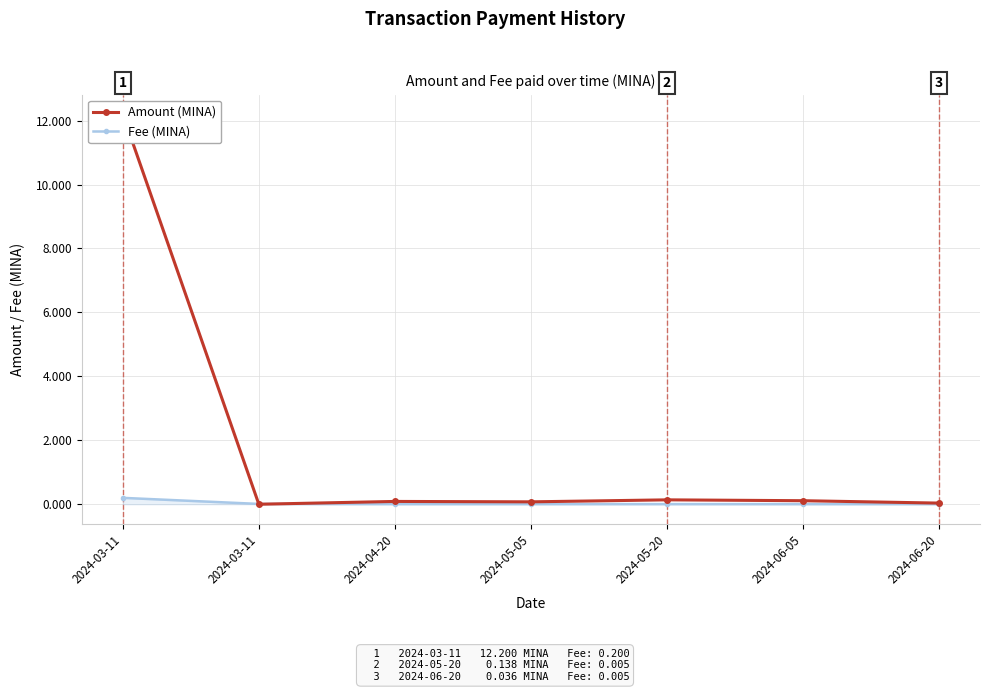

List the series in order of their overall mean, highest first.

Amount (MINA), Fee (MINA)